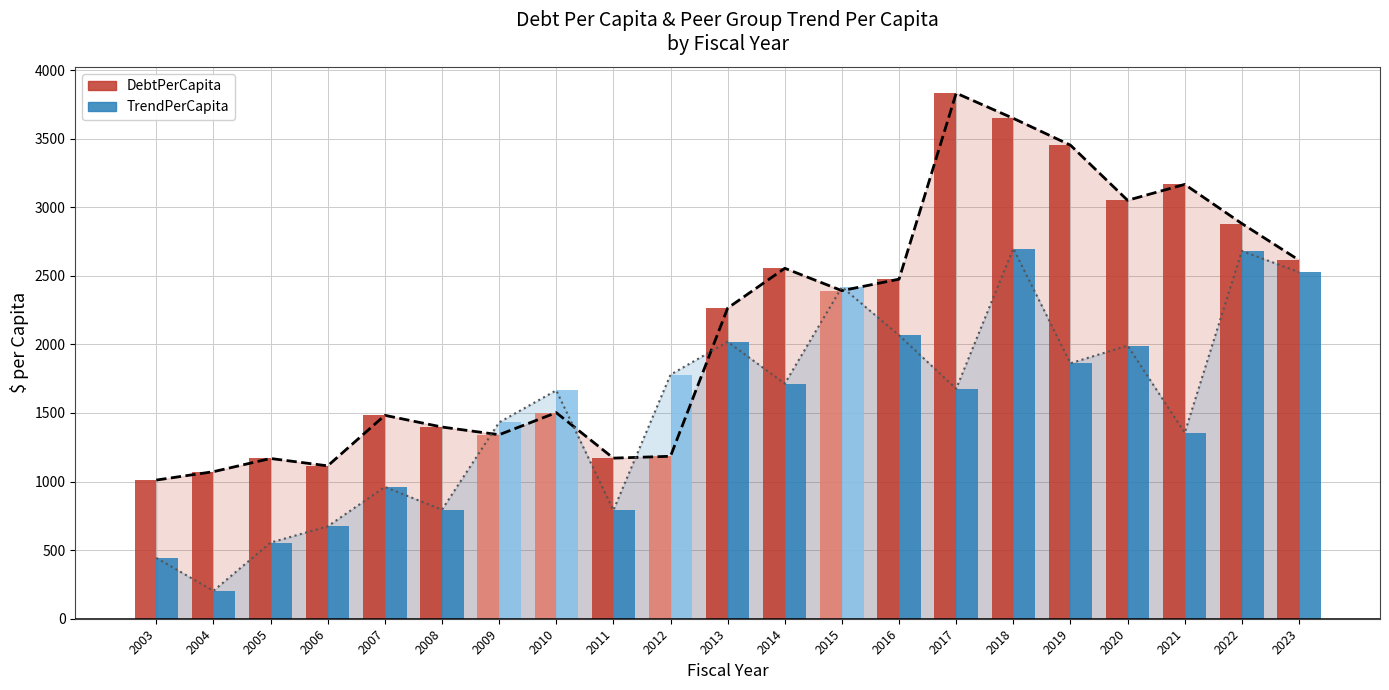

The value of TrendPerCapita (trend) at 2017 is 1676.9. True or false?

True